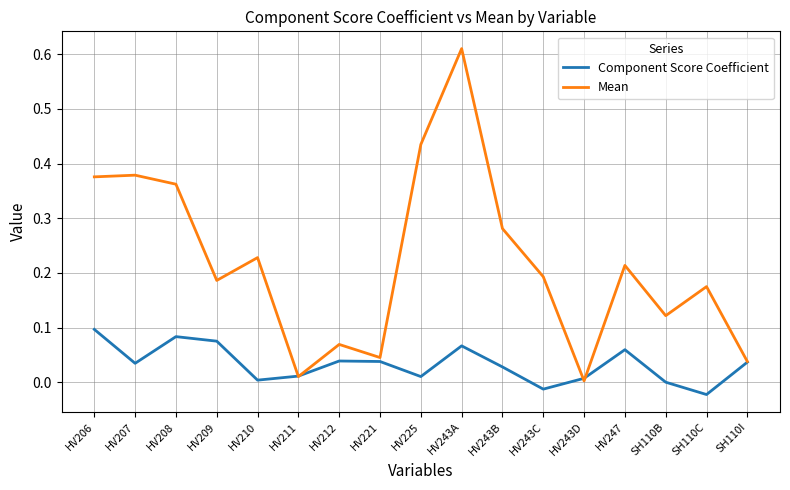

Where is the first local minimum for Component Score Coefficient?

HV207